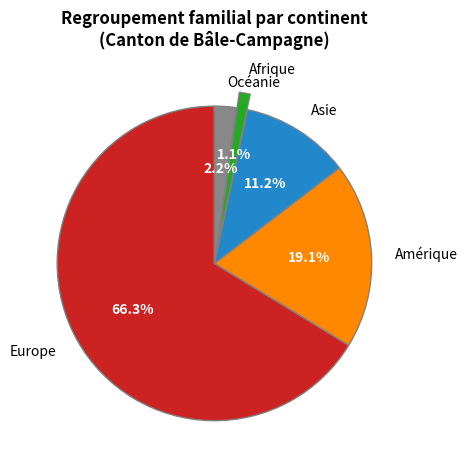

Does any single category account for the majority?

Yes